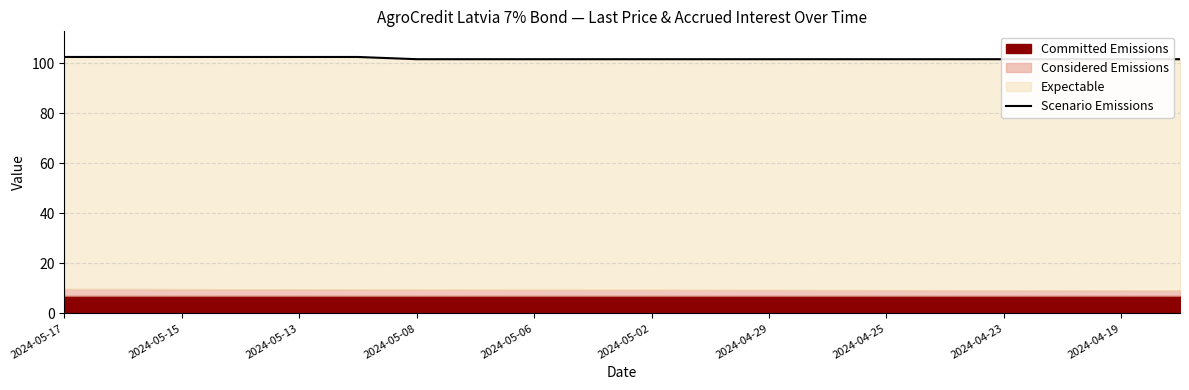

What is the difference between the second highest and second lowest values?

0.9